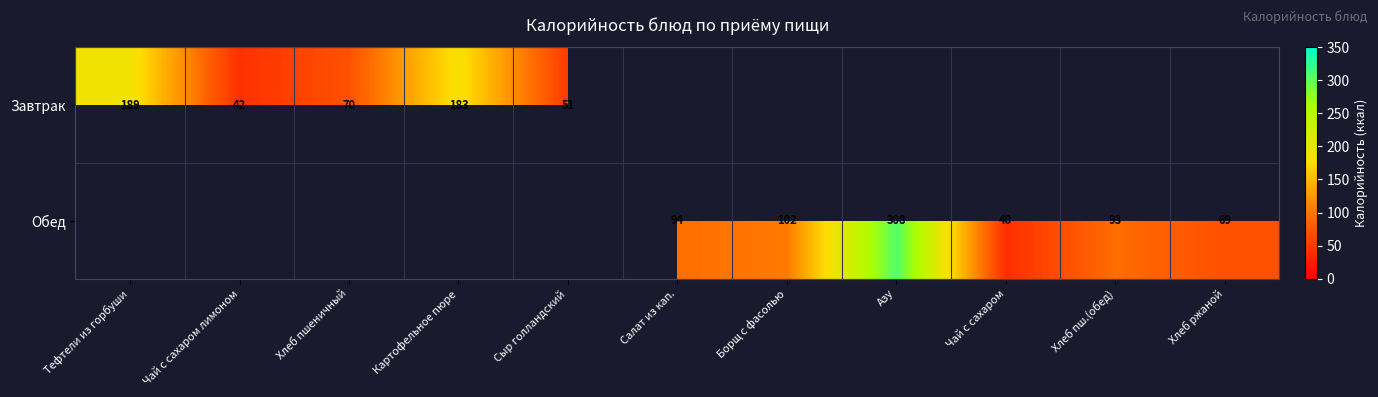

Is the value of Завтрак at Хлеб пшеничный greater than the value of Обед at Хлеб ржаной?

Yes